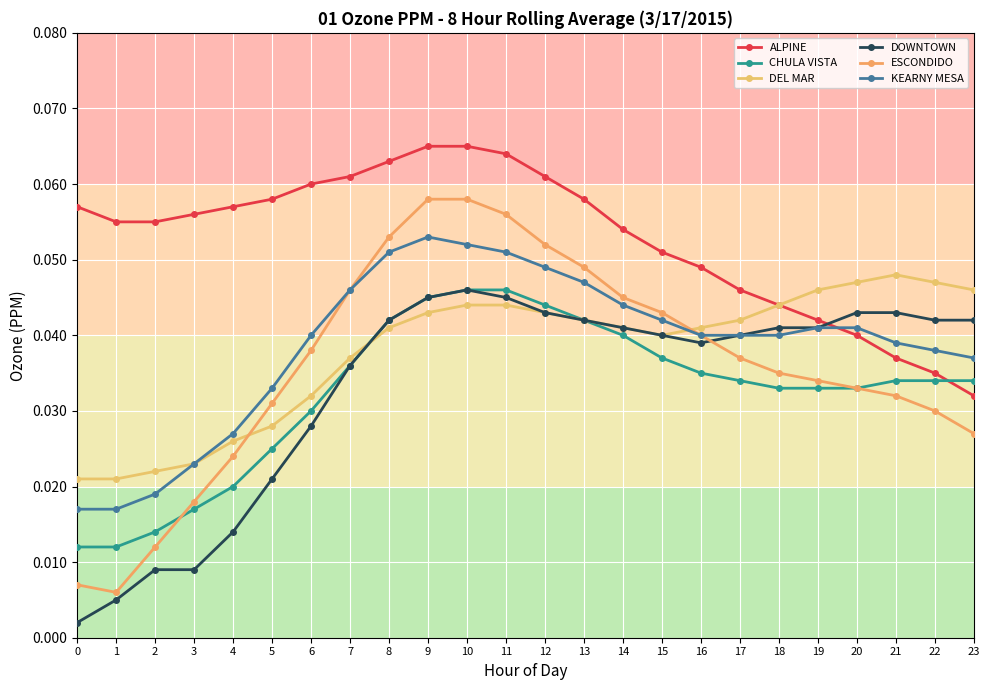

What is the greatest value displayed?

0.1